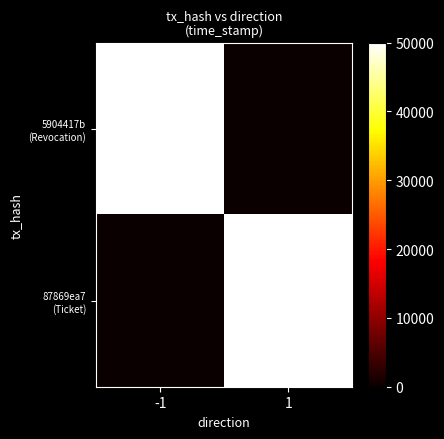

Count the number of categories in the chart.

2